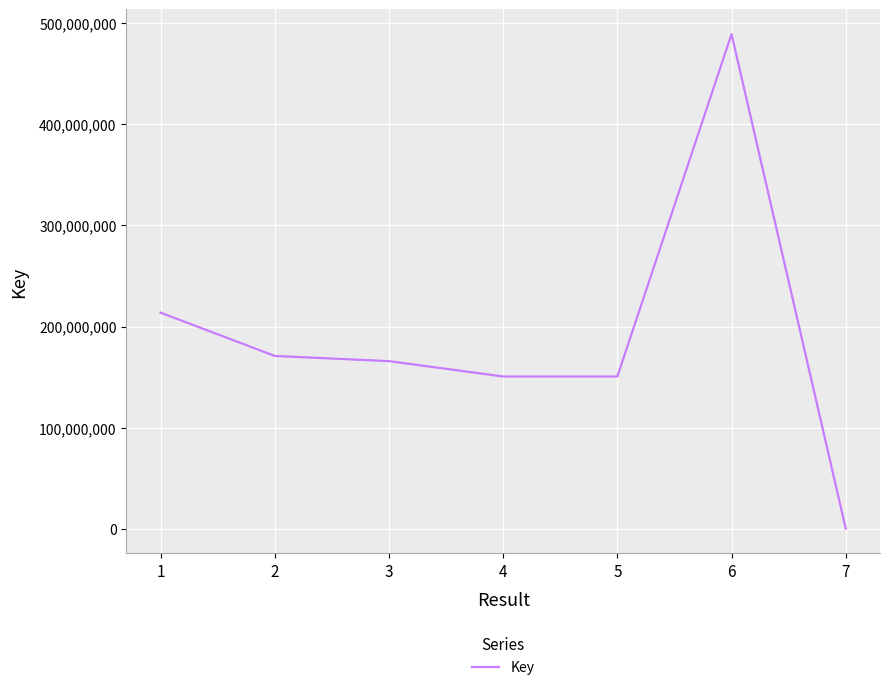

What is the minimum value shown in the chart?

326785